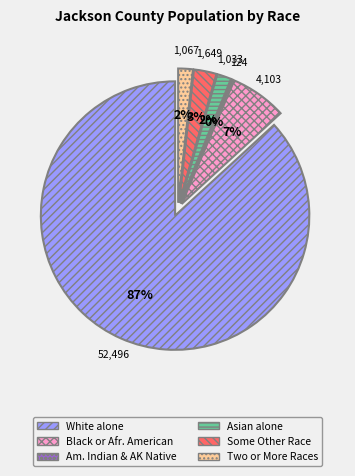

Does any single category account for the majority?

Yes